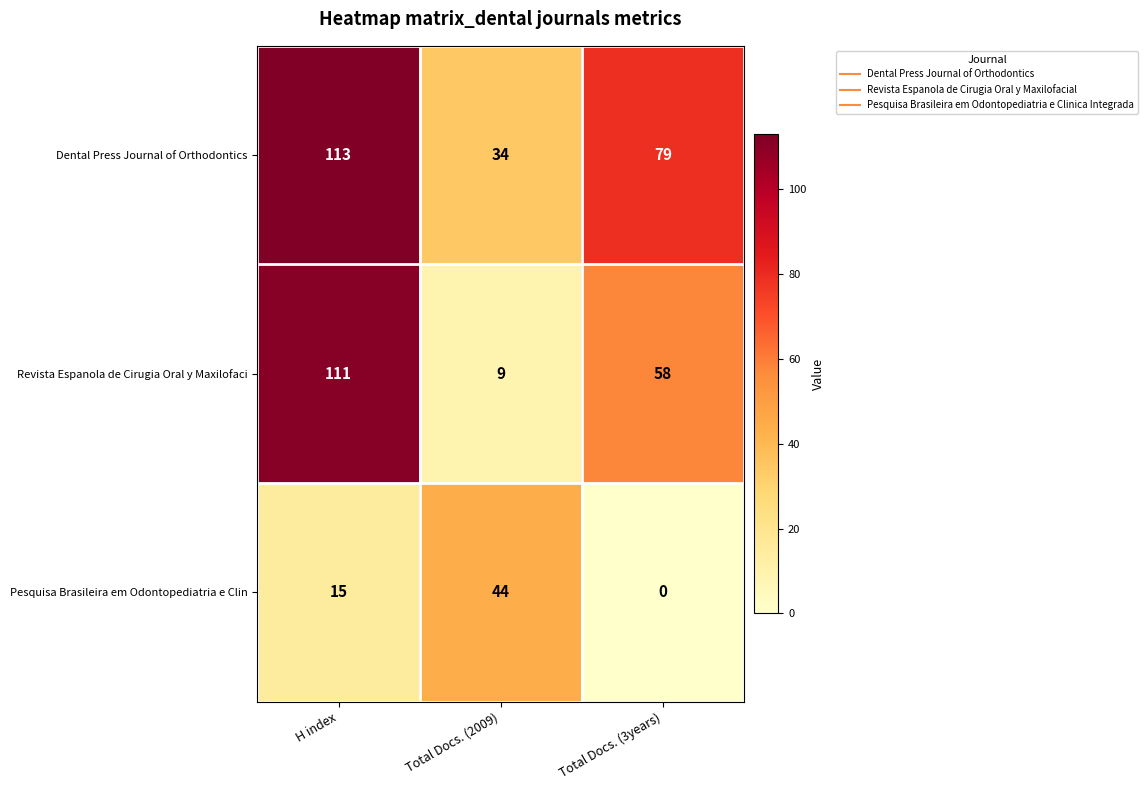

True or false: Dental Press Journal of Orthodontics has a value of 15 at Total Docs. (2009).

False